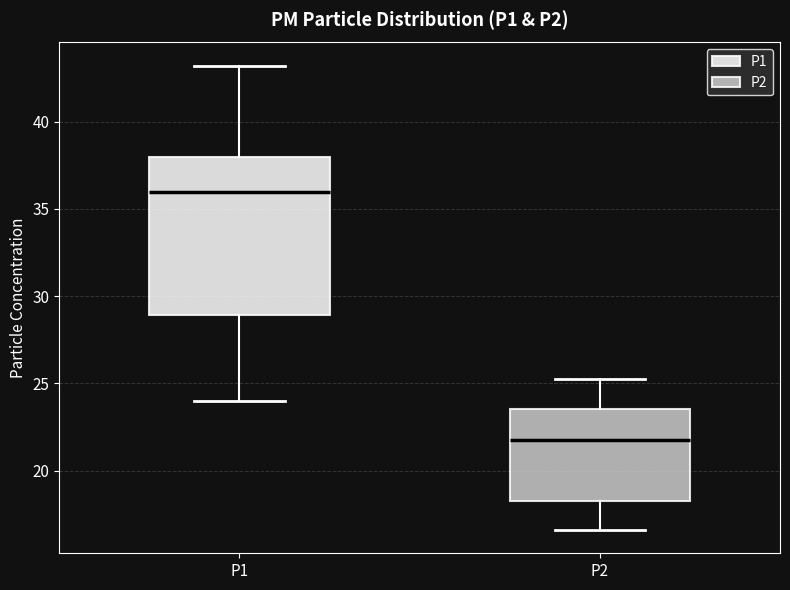

Where does the lower whisker of the box for P1 end on the y-axis? The values are not printed on the chart, so give them approximately, as read against the axis.

24.0